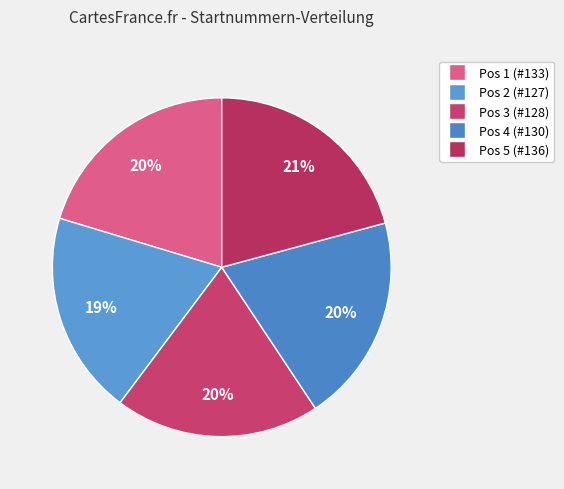

How many slices are in this pie chart?

5